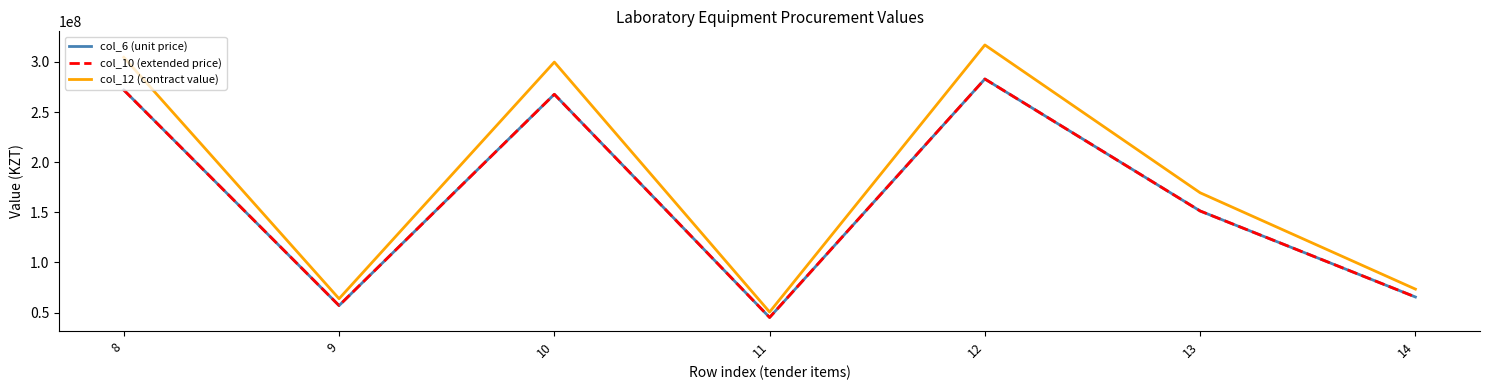

What is the spread (max minus min) of values at 14?

7861071.4